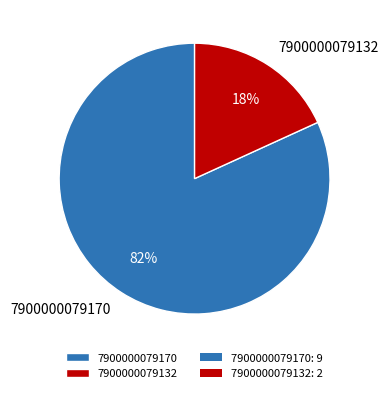

How many slices are in this pie chart?

2